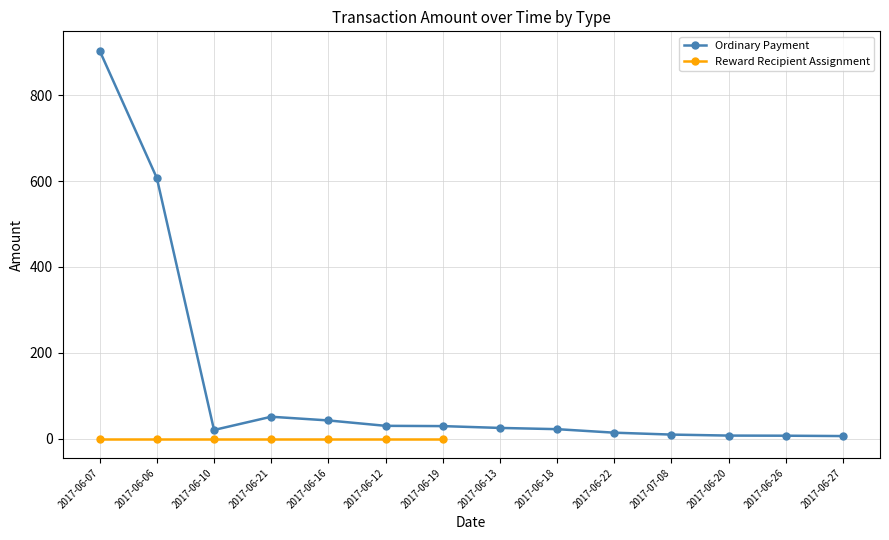

How many points are higher than both their immediate neighbors (excluding endpoints)?

1